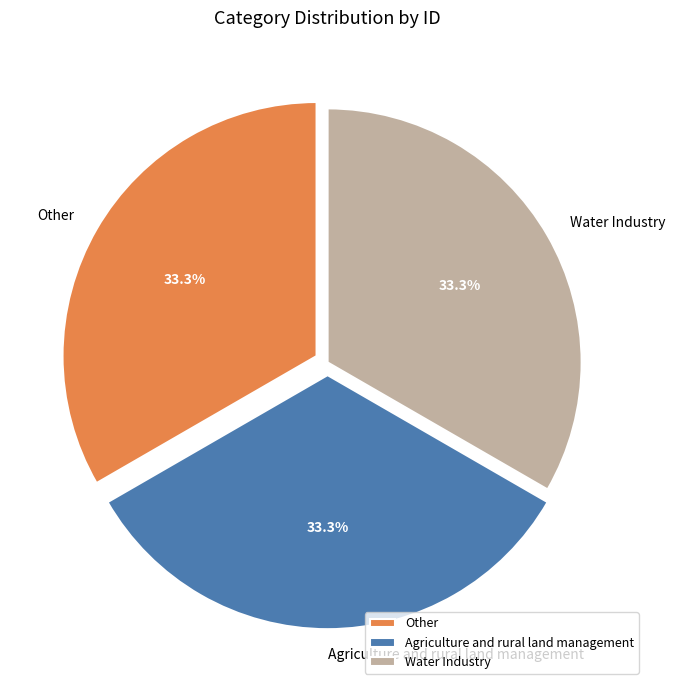

What is the ratio of the value at Other to the value at Agriculture and rural land management?

1.0